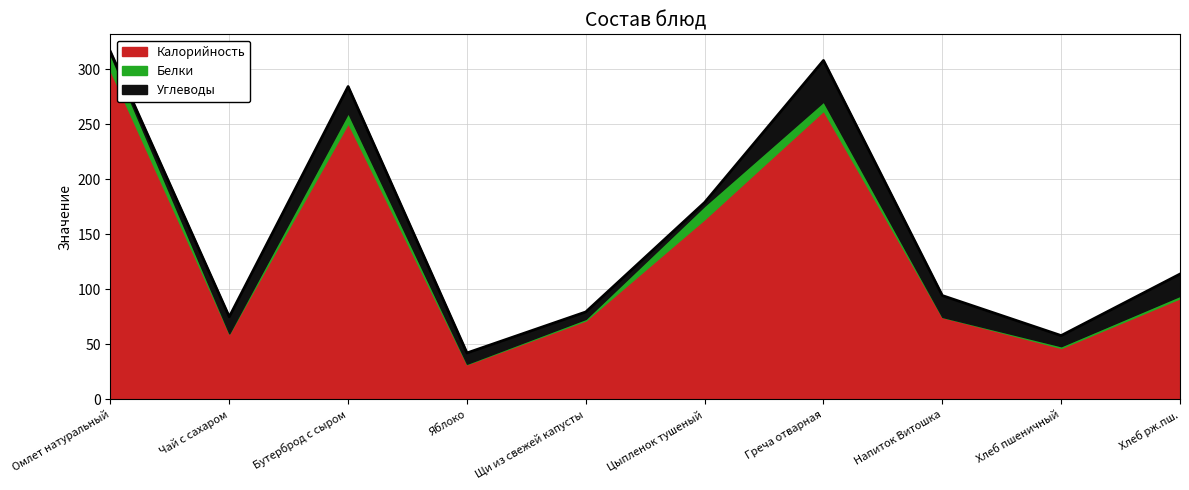

Count the number of data series in this chart.

3